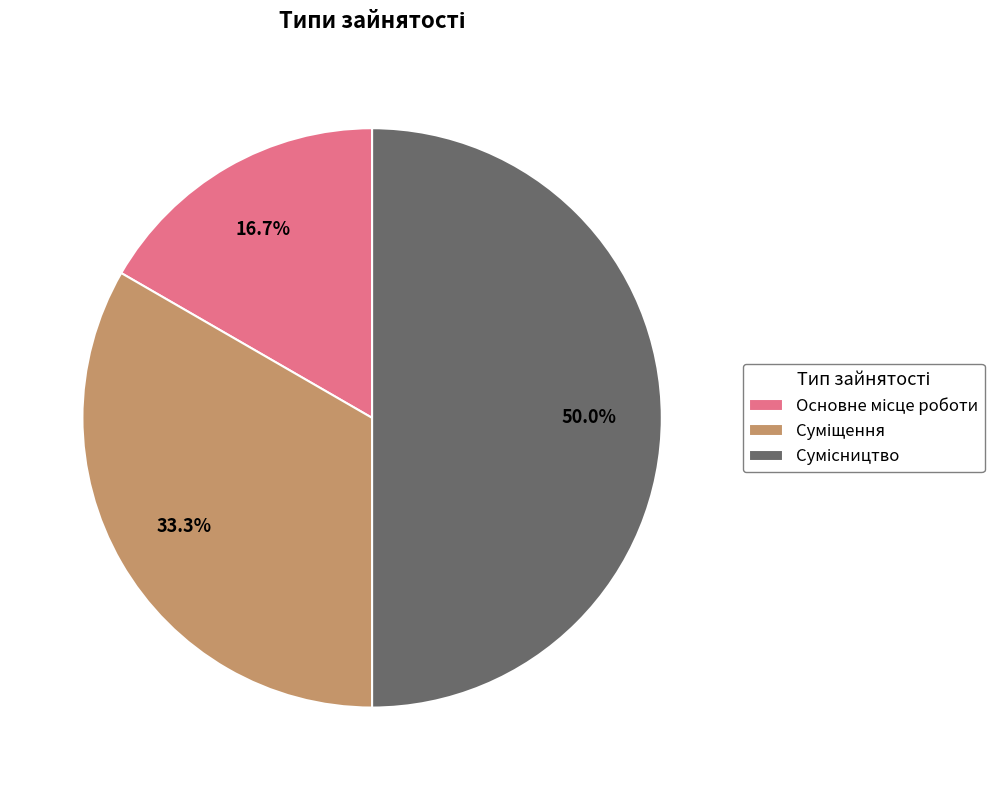

Count the number of slices in the pie.

3